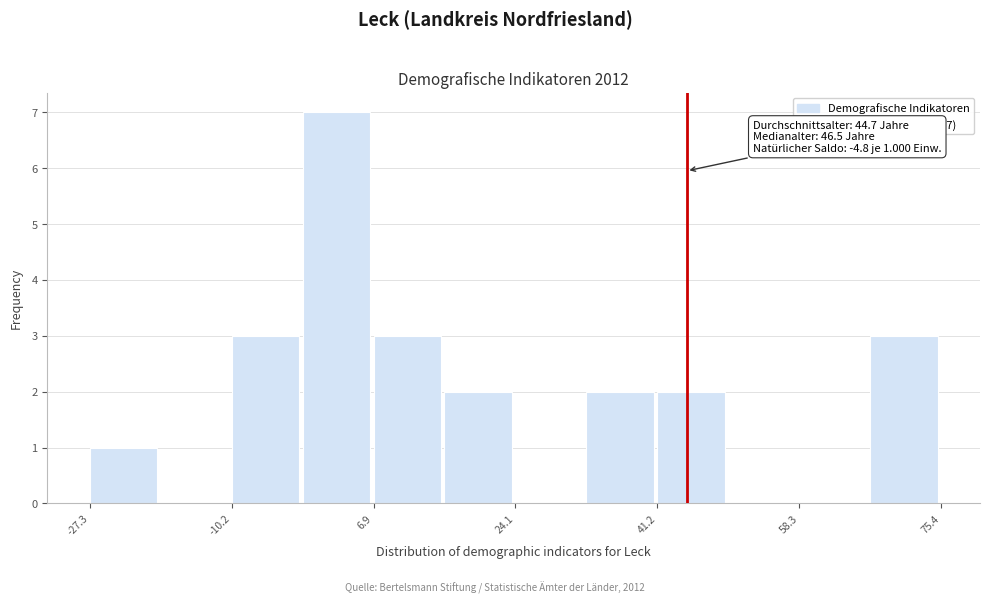

Over which range of the x-axis is the bar tallest?

-2 to 6